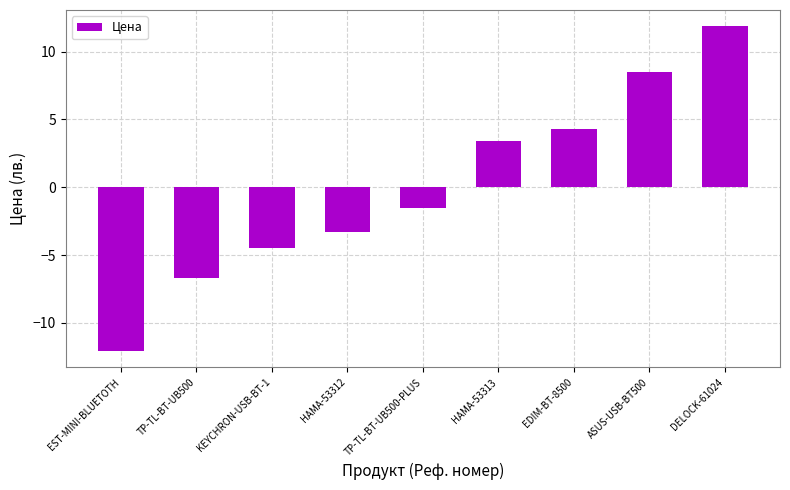

Which has a higher value, ASUS-USB-BT500 or DELOCK-61024?

DELOCK-61024